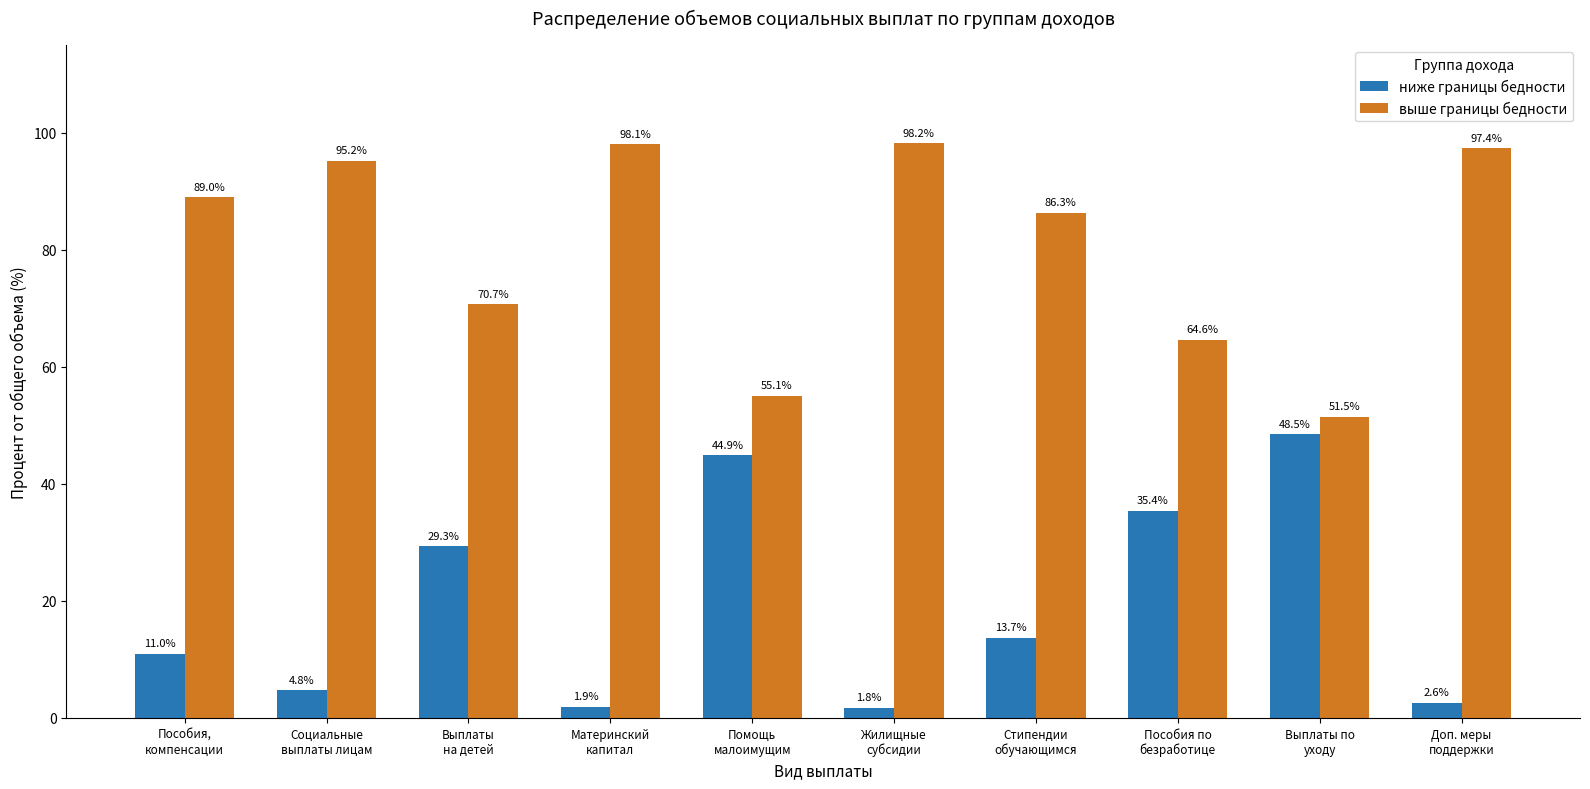

Which category has the highest value in the выше границы бедности series?

Жилищные
субсидии